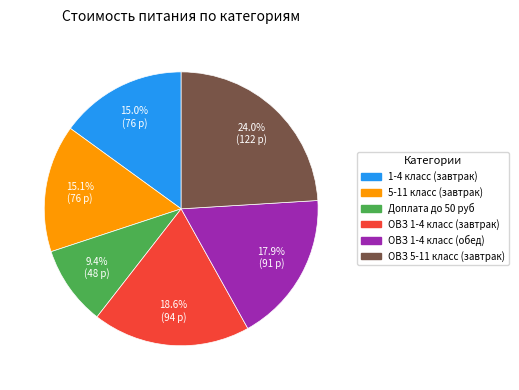

What percentage do ОВЗ 5-11 класс (завтрак) and Доплата до 50 руб together represent?

33.4%